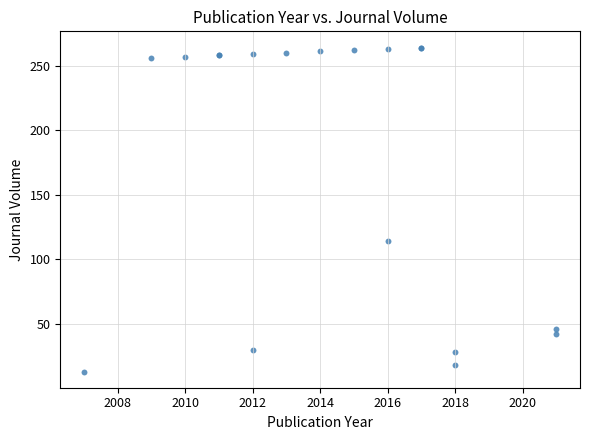

What Y value in the scatter plot is closest to 138?

114